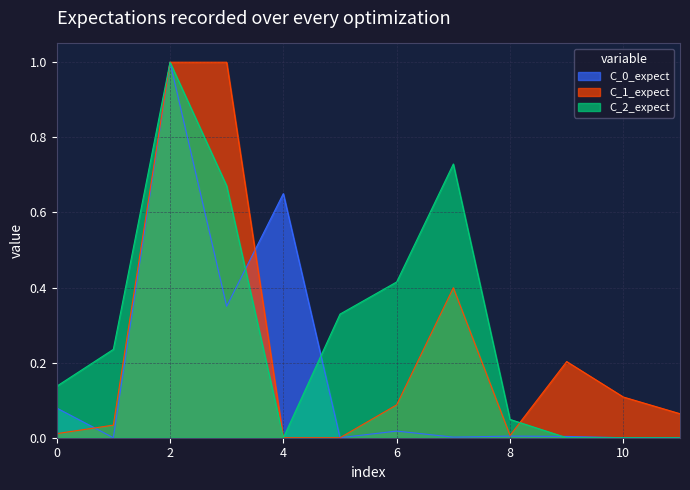

What is the greatest value displayed?

1.0